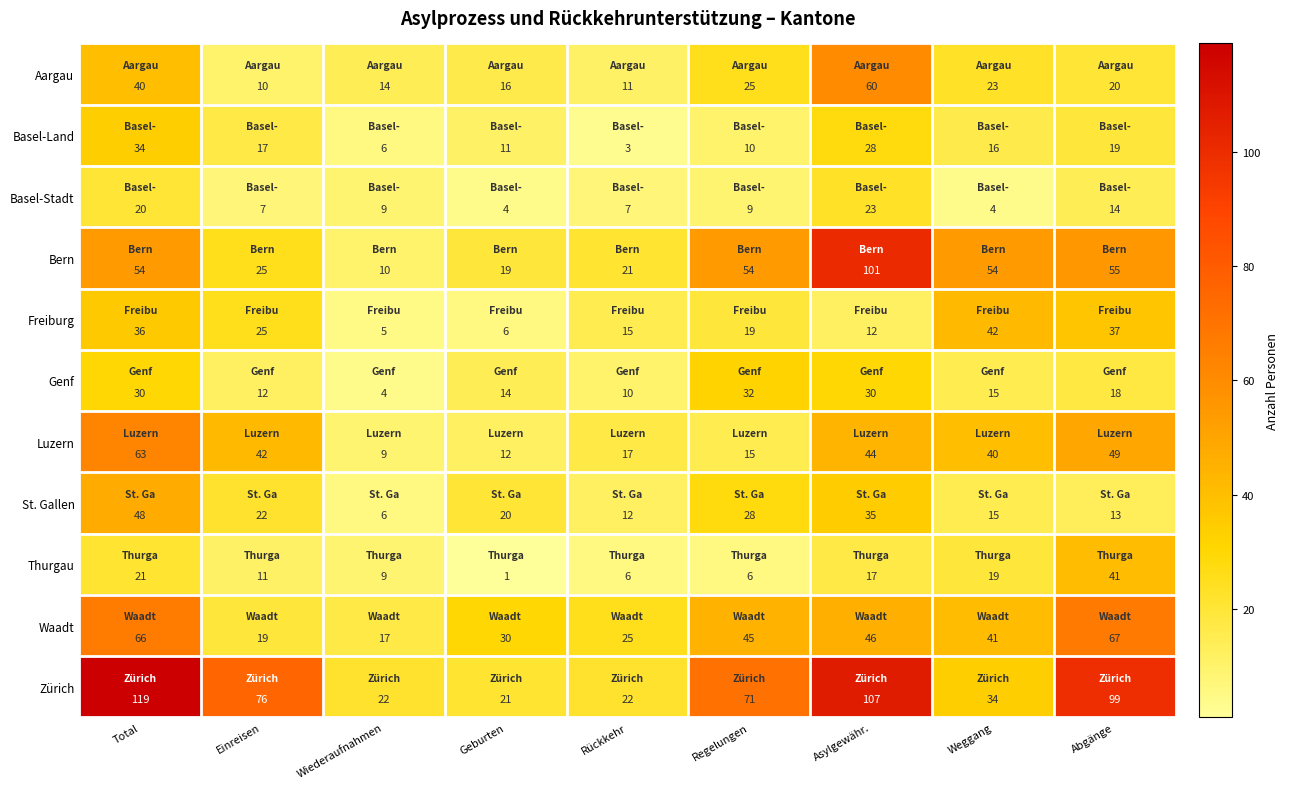

At which label does Basel-Land first exceed 16?

Total